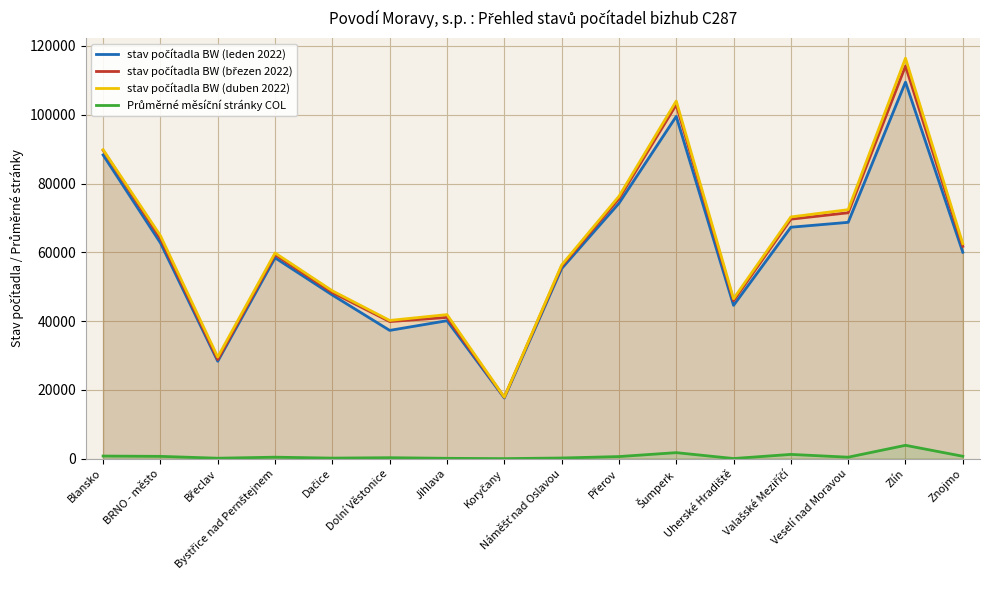

How many values in the Průměrné měsíční stránky COL series exceed 450?

7